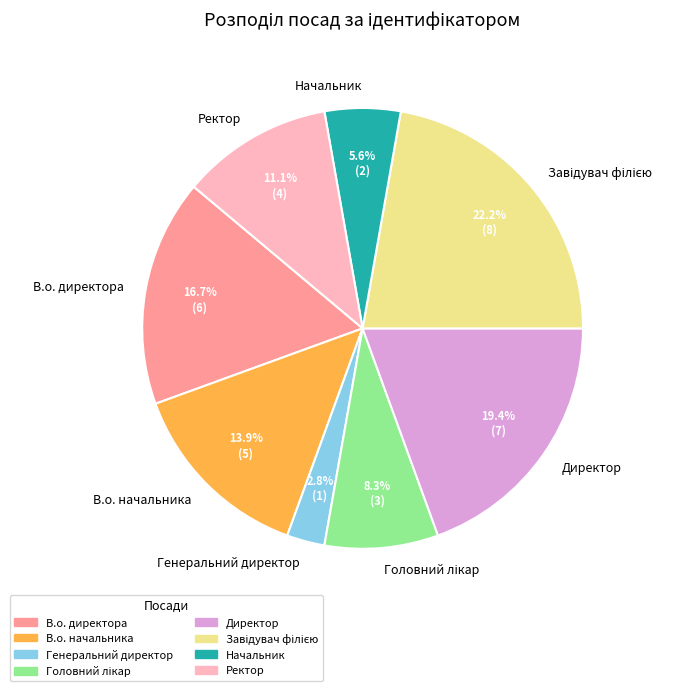

How many segments does this pie chart have?

8